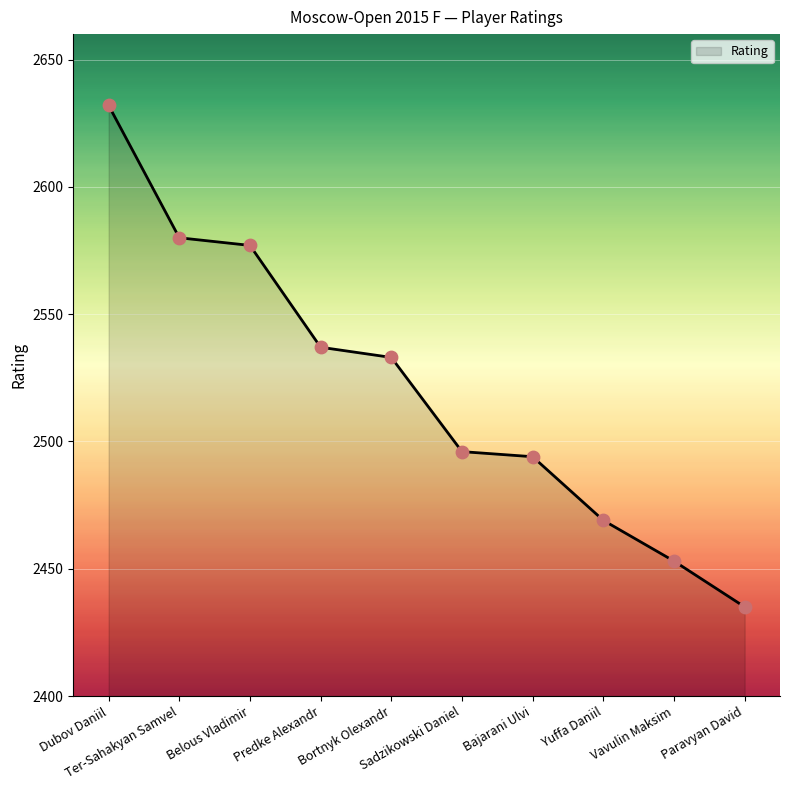

What is the change in value from Sadzikowski Daniel to Bajarani Ulvi?

-2